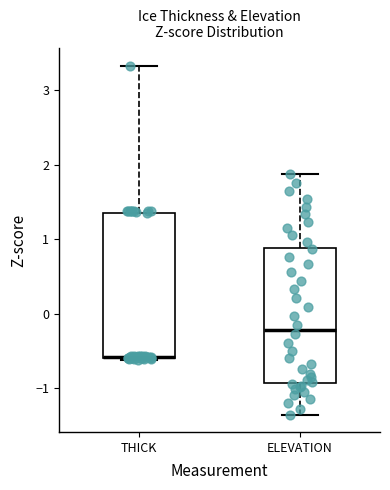

Reading left to right, transcribe this box plot: for each box, give where its median line is, the range the box spans, and where its two whiskers end, as read against the y-axis. The values are not printed on the chart, so give them approximately, as read against the axis.

THICK: median -0.6 (drawn on the box's lower edge), box -0.6 to 1.4, whiskers -0.6 to 3.3
ELEVATION: median -0.2, box -0.9 to 0.9, whiskers -1.4 to 1.9